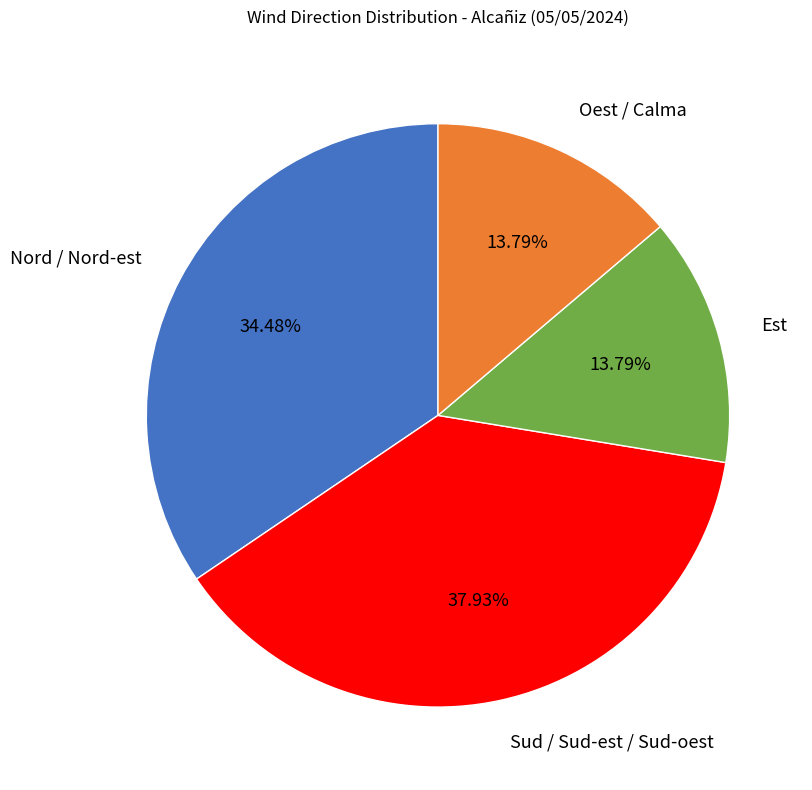

Which slice is the largest?

Sud / Sud-est / Sud-oest